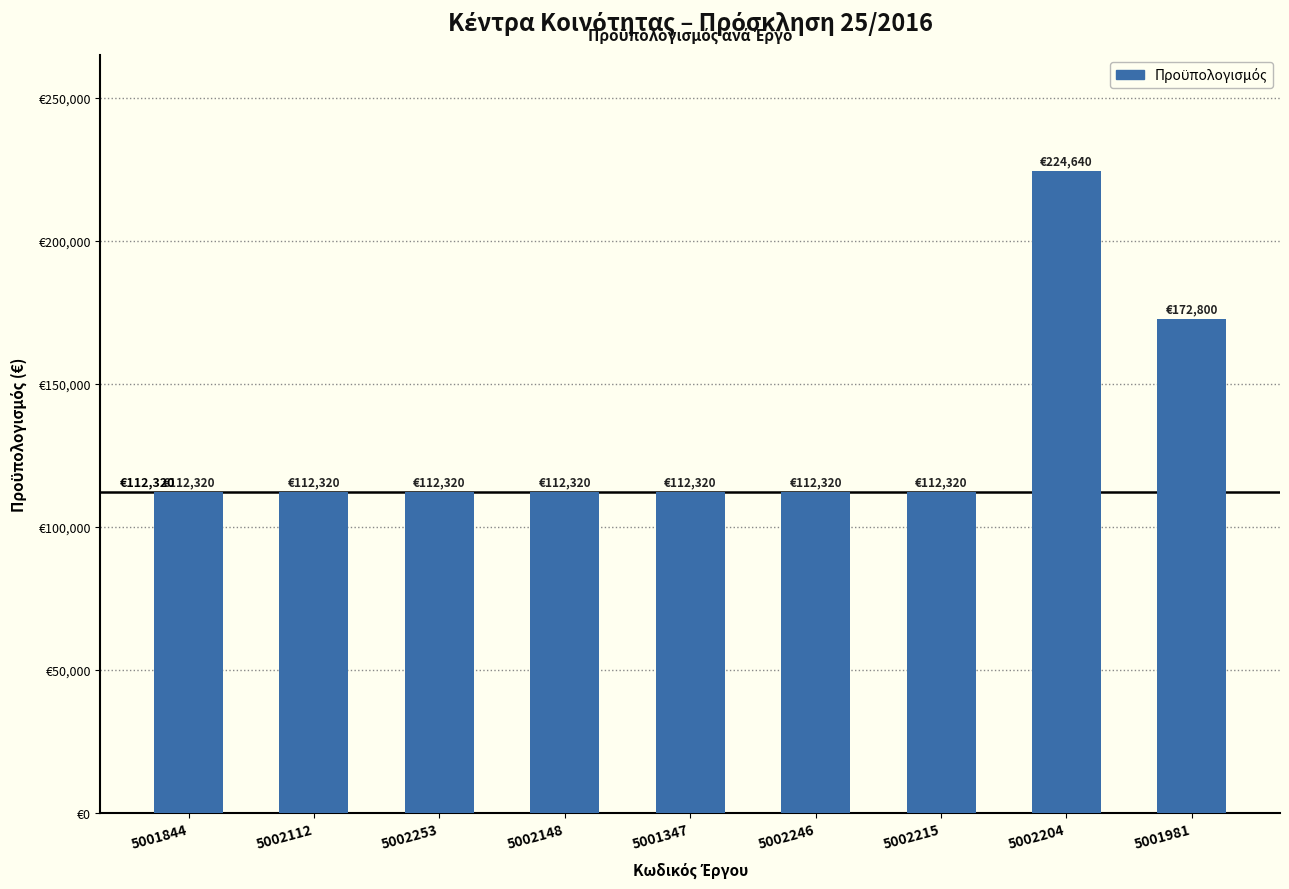

Does the chart contain any negative values?

No